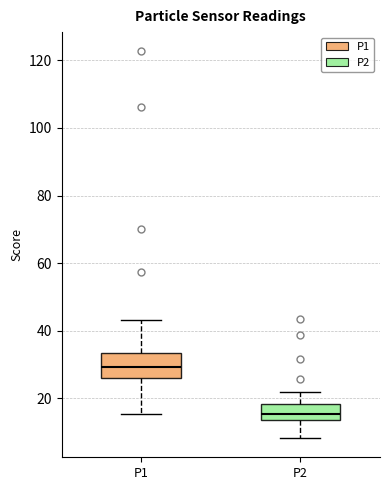

Reading left to right, read every box against the y-axis: the position of its median line, the range the box covers, and the ends of its whiskers. The values are not printed on the chart, so give them approximately, as read against the axis.

P1: median 30, box 26 to 34, whiskers 16 to 44
P2: median 16, box 14 to 18, whiskers 8 to 22